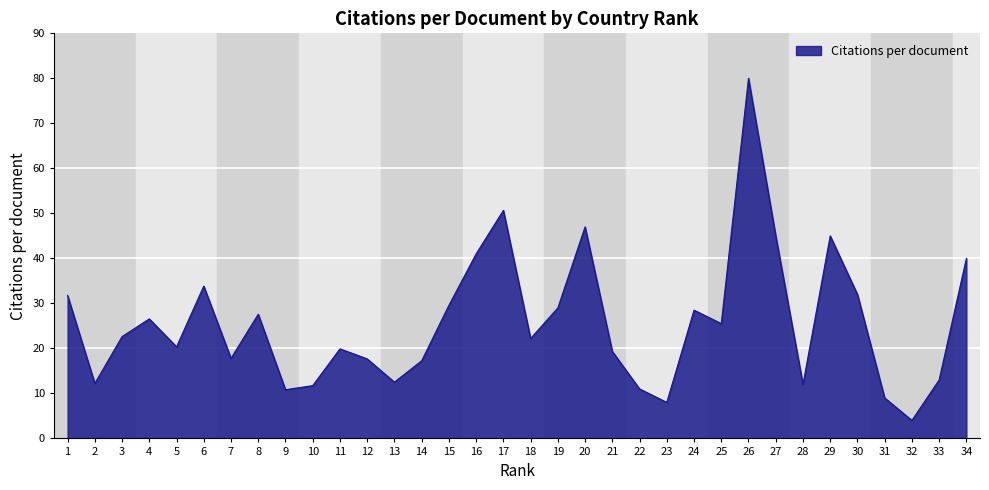

What is the difference between the values at 13 and 15?

17.1